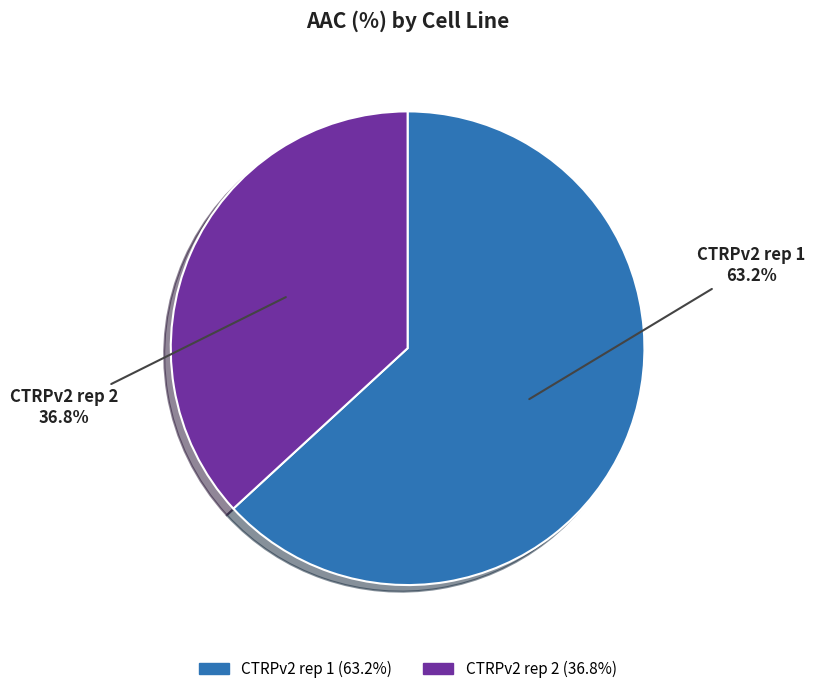

The CTRPv2 rep 2 slice represents 31% of the pie. True or false?

False